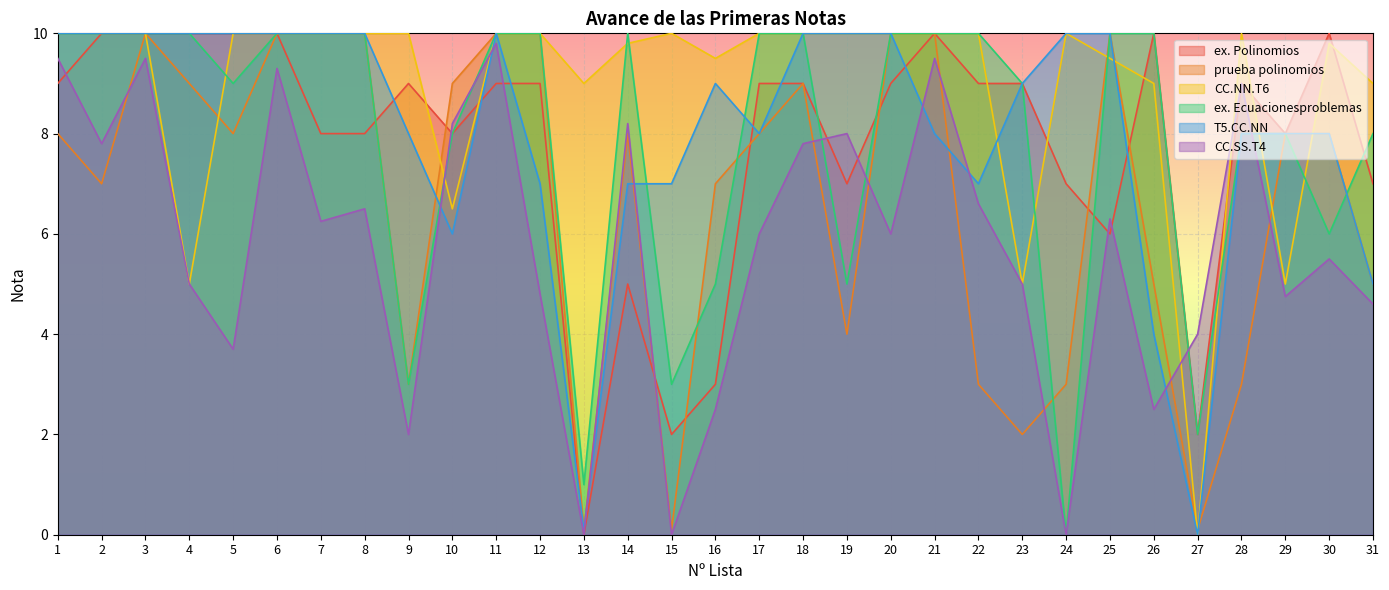

List the series in order of their peak value, lowest first.

CC.SS.T4, ex. Polinomios, prueba polinomios, CC.NN.T6, ex. Ecuacionesproblemas, T5.CC.NN